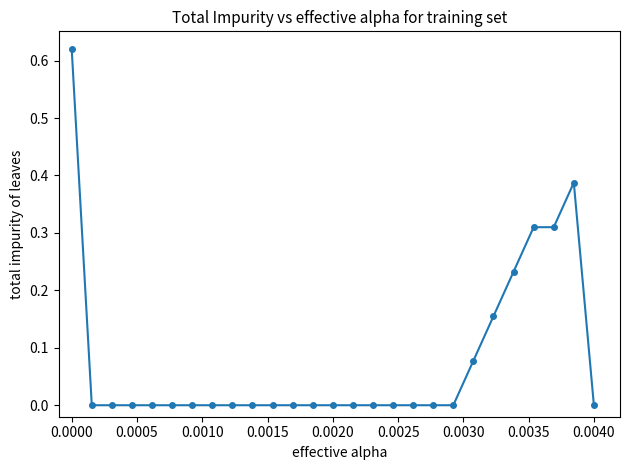

True or false: the data has more than 0 interior local peaks.

True